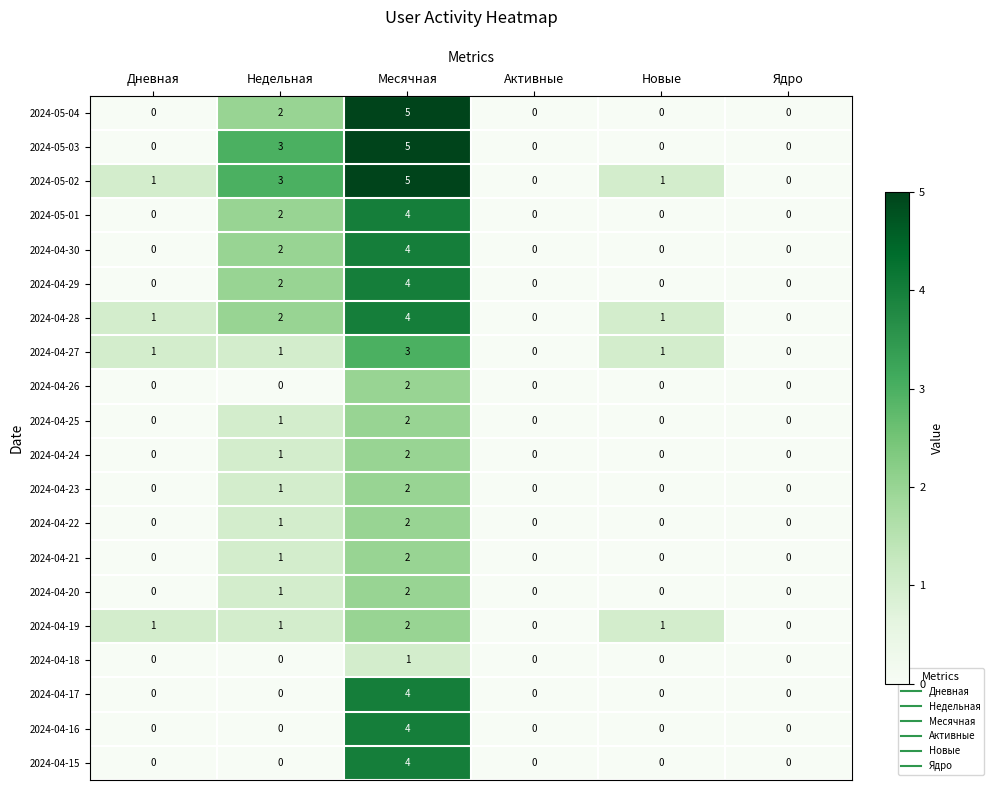

What is the total value across all series at Новые?

4